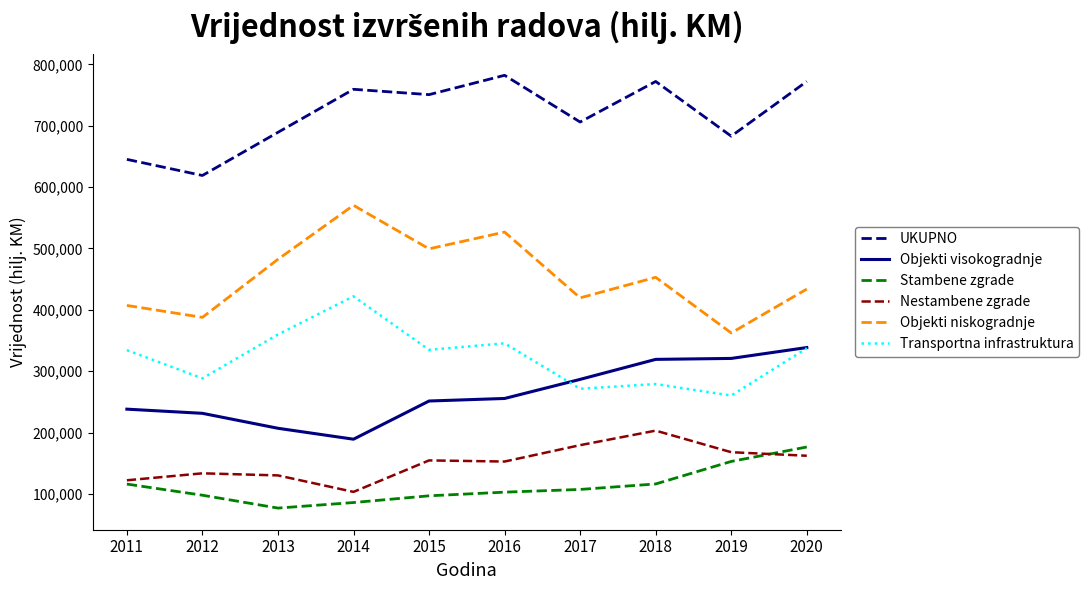

True or false: Objekti niskogradnje and Stambene zgrade cross at least once.

False